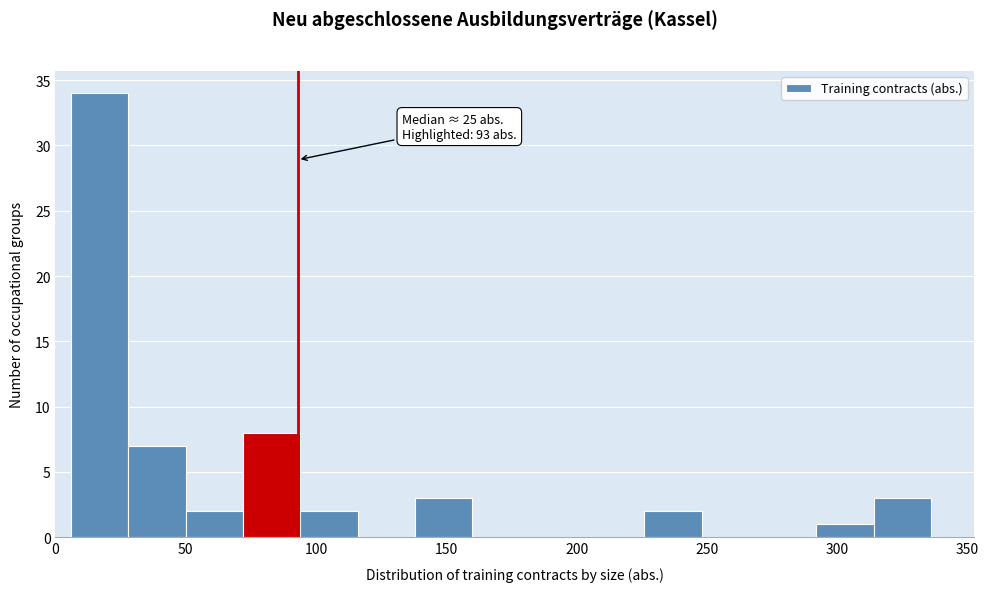

Over which range of the x-axis is the bar tallest?

6 to 28